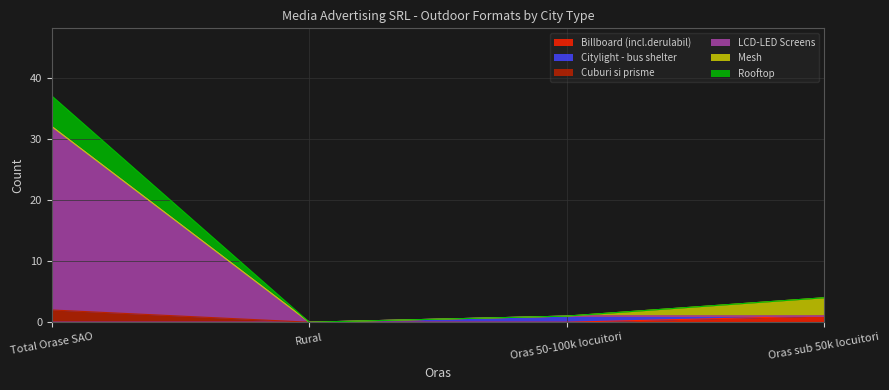

Which category has the highest value in the Billboard (incl.derulabil) series?

Oras sub 50k locuitori